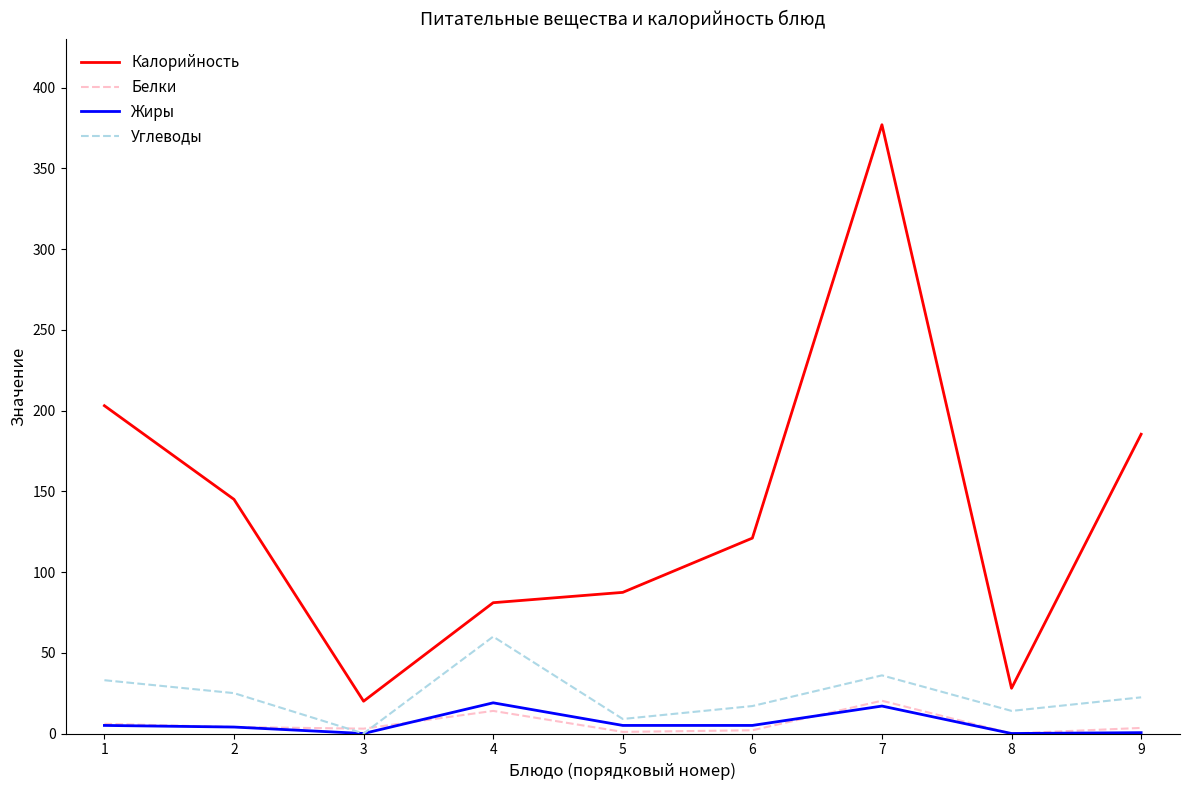

The value of Углеводы at 4 is 103.9. True or false?

False